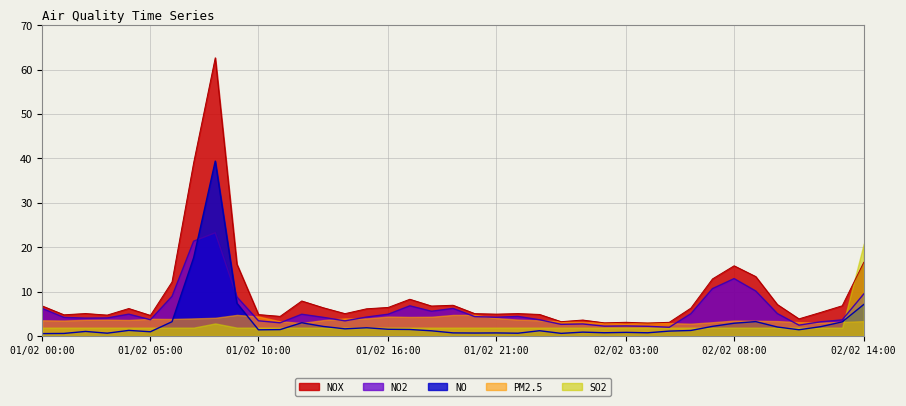

Is it true that NO equals 1.1 at 02/02 07:00?

False